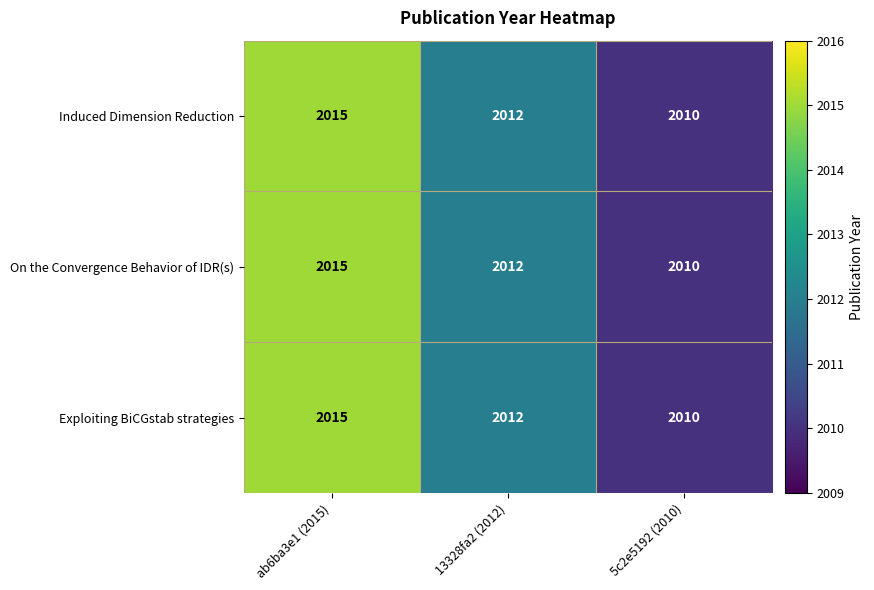

Reading left to right, list all the values displayed in this chart.

Induced Dimension Reduction: 2015	2012	2010
On the Convergence Behavior of IDR(s): 2015	2012	2010
Exploiting BiCGstab strategies: 2015	2012	2010